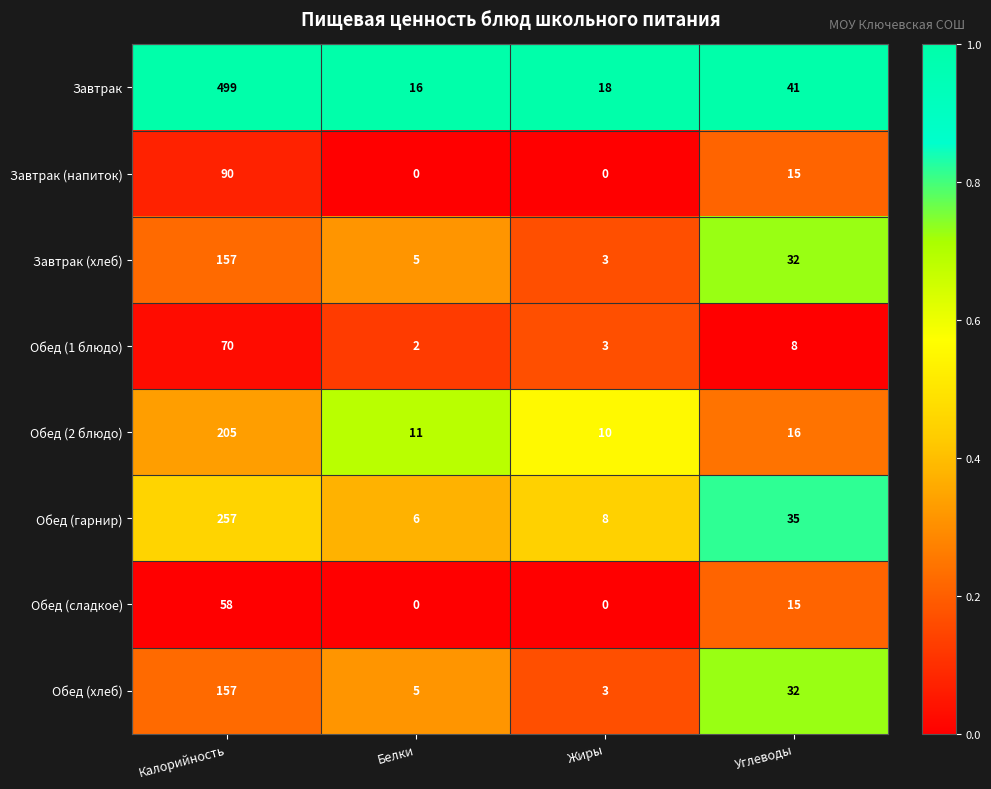

At how many categories does at least one series exceed 0?

4